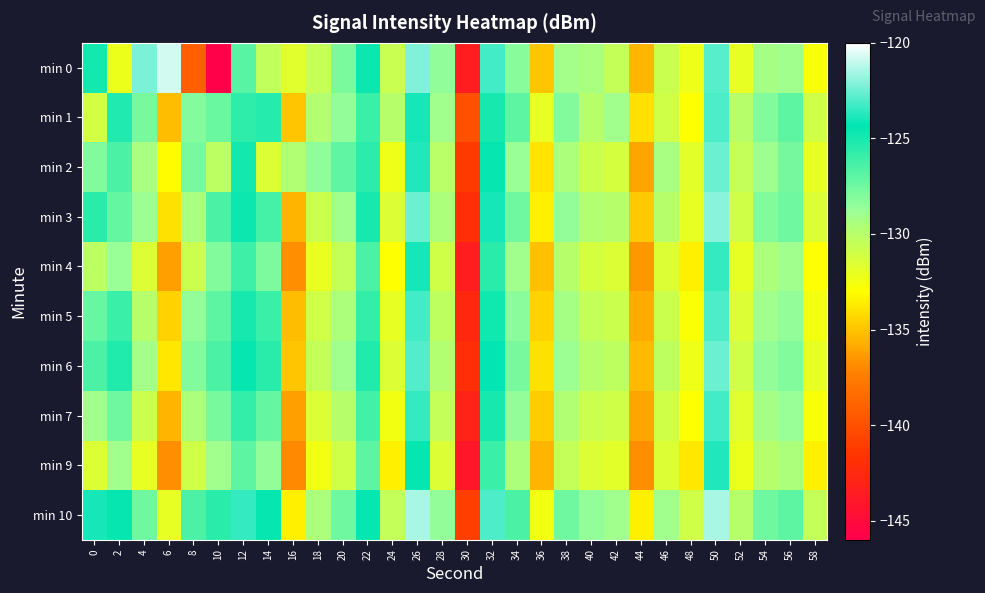

Which has a higher value, 24 or 32?

32